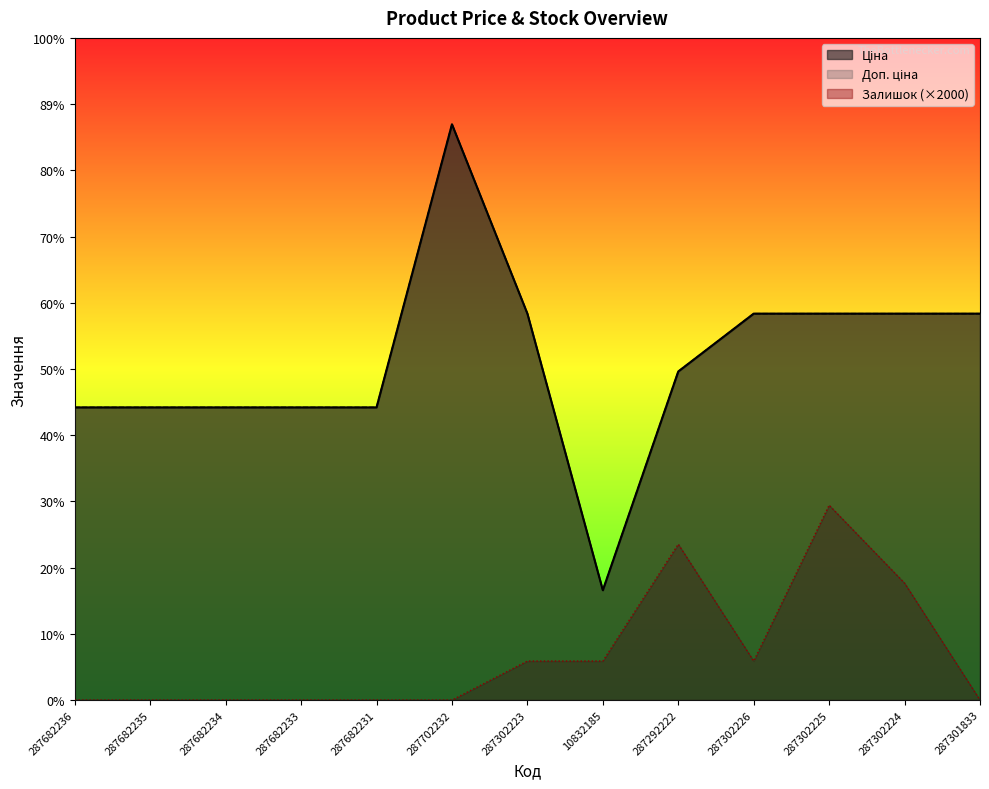

Reading right to left, list all the values displayed in this chart.

Ціна: 287301833=19831.1	287302224=19831.1	287302225=19831.1	287302226=19831.1	287292222=16863.2	10832185=5636.0	287302223=19831.1	287702232=29548.9	287682231=15019.2	287682233=15019.2	287682234=15019.2	287682235=15019.2	287682236=15019.2
Доп. ціна: 287301833=19831.1	287302224=19831.1	287302225=19831.1	287302226=19831.1	287292222=16863.2	10832185=5636.0	287302223=19831.1	287702232=29548.9	287682231=15019.2	287682233=15019.2	287682234=15019.2	287682235=15019.2	287682236=15019.2
Залишок: 287301833=0.0	287302224=6000.0	287302225=10000.0	287302226=2000.0	287292222=8000.0	10832185=2000.0	287302223=2000.0	287702232=0.0	287682231=0.0	287682233=0.0	287682234=0.0	287682235=0.0	287682236=0.0